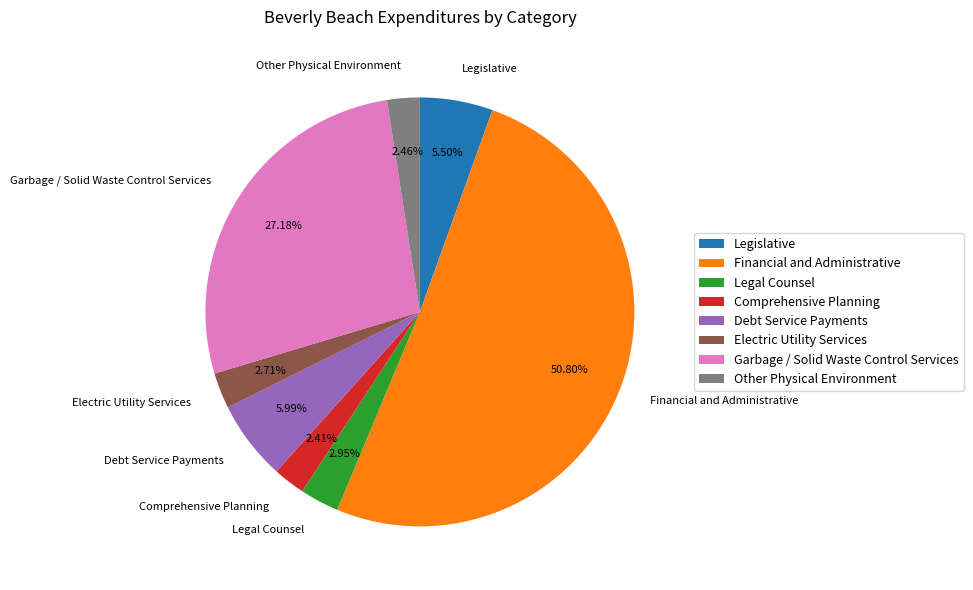

Which has a higher value, Legislative or Other Physical Environment?

Legislative